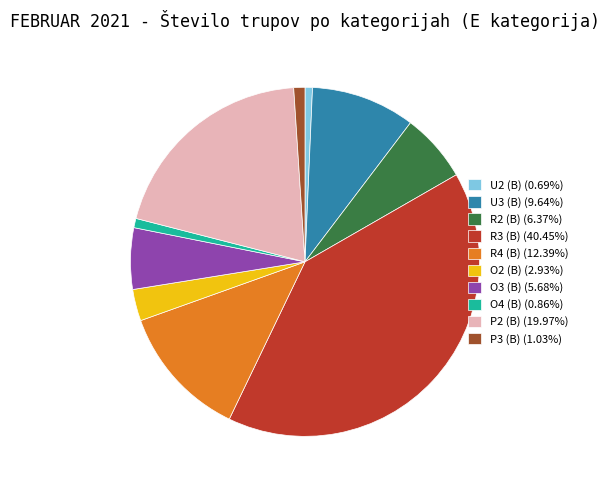

What is the ratio of the value at R4 (B) (12.39%) to the value at P3 (B) (1.03%)?

12.0